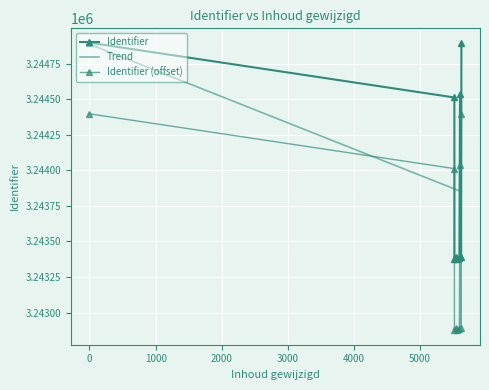

What is the change in value from 2017-05-12 13:06:21 to 2017-05-12 14:47:03?

+19